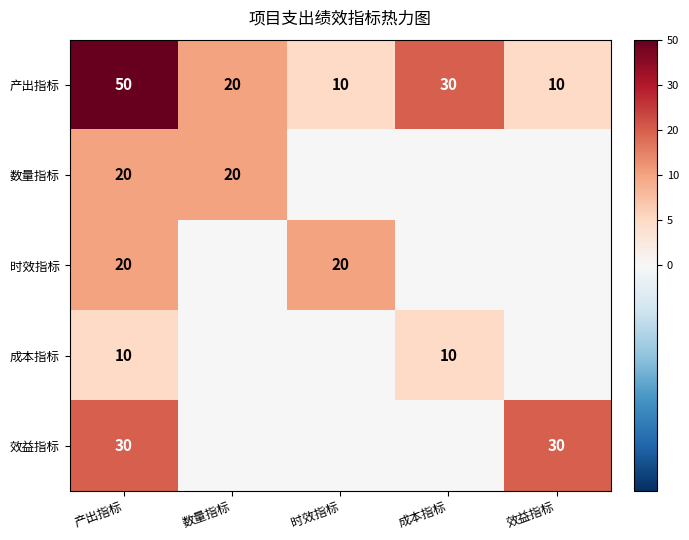

Is it true that 时效指标 equals 34.6 at 时效指标?

False